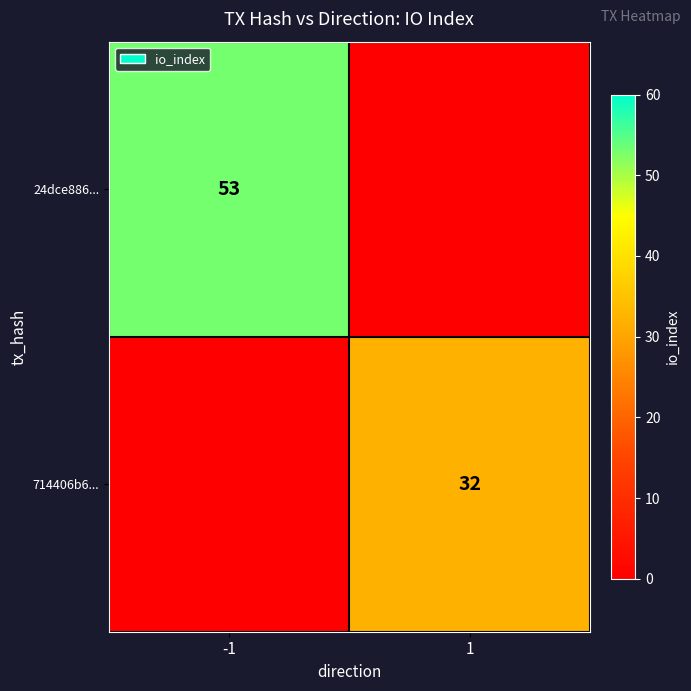

The 714406b6... series shows 32 at 1. True or false?

True